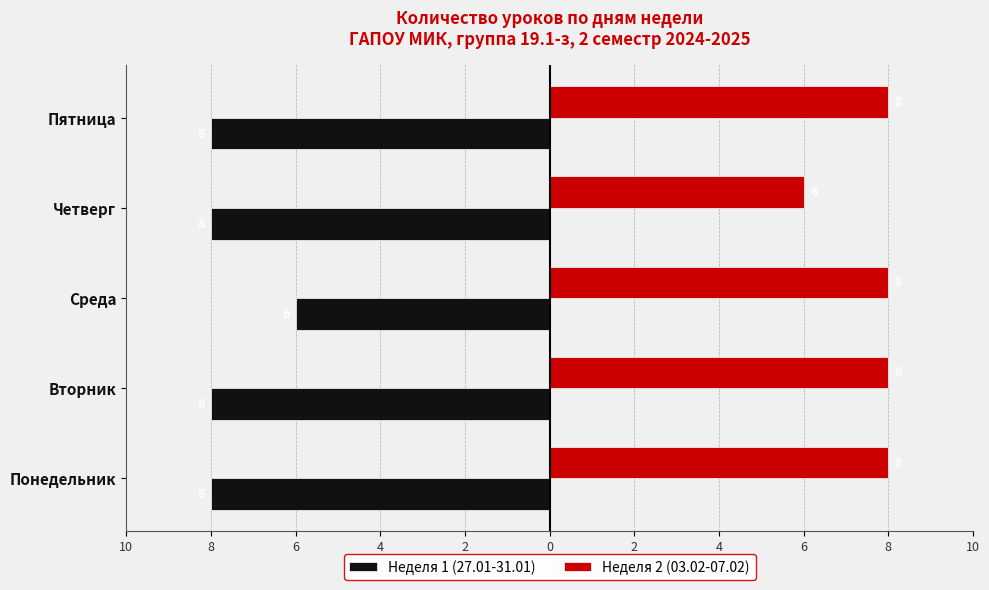

List the series in order of their peak value, highest first.

Неделя 2 (03.02-07.02), Неделя 1 (27.01-31.01)